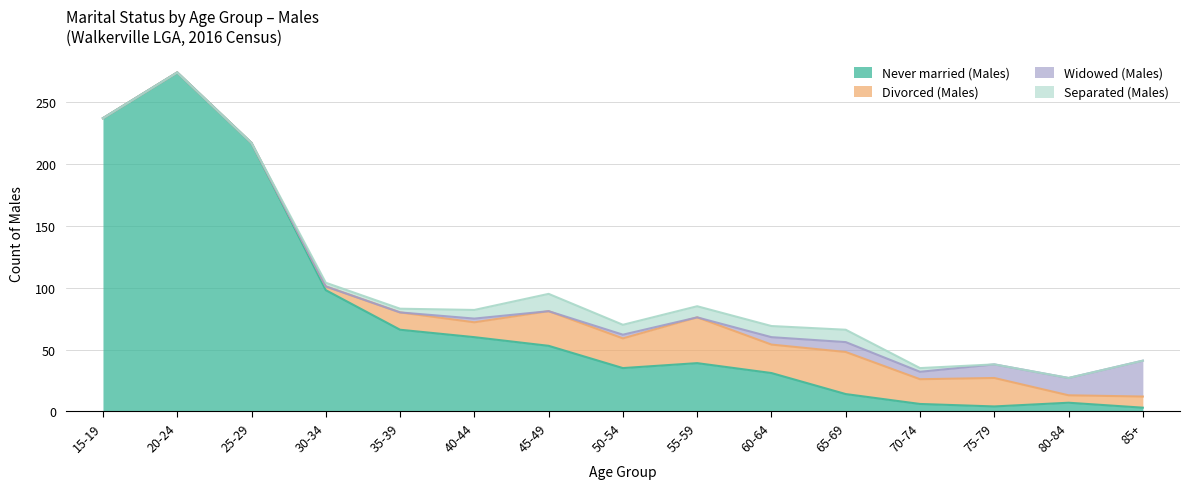

What is the total value across all series at 45-49?

95